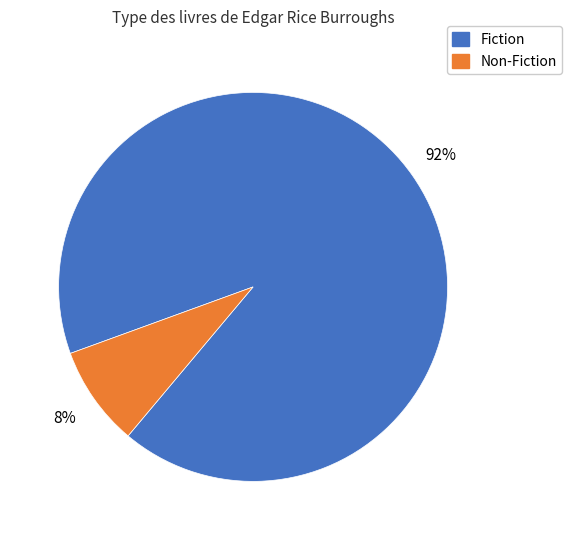

Which category has the smallest portion of the pie?

Non-Fiction